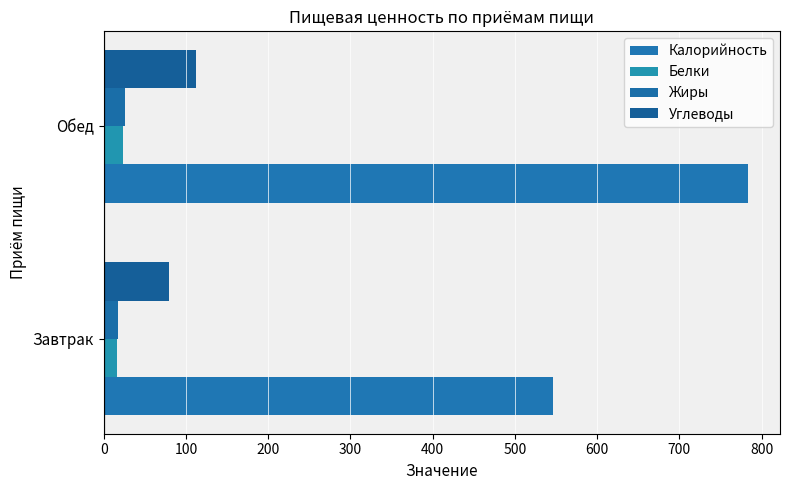

Which label corresponds to the largest value in the chart?

Обед